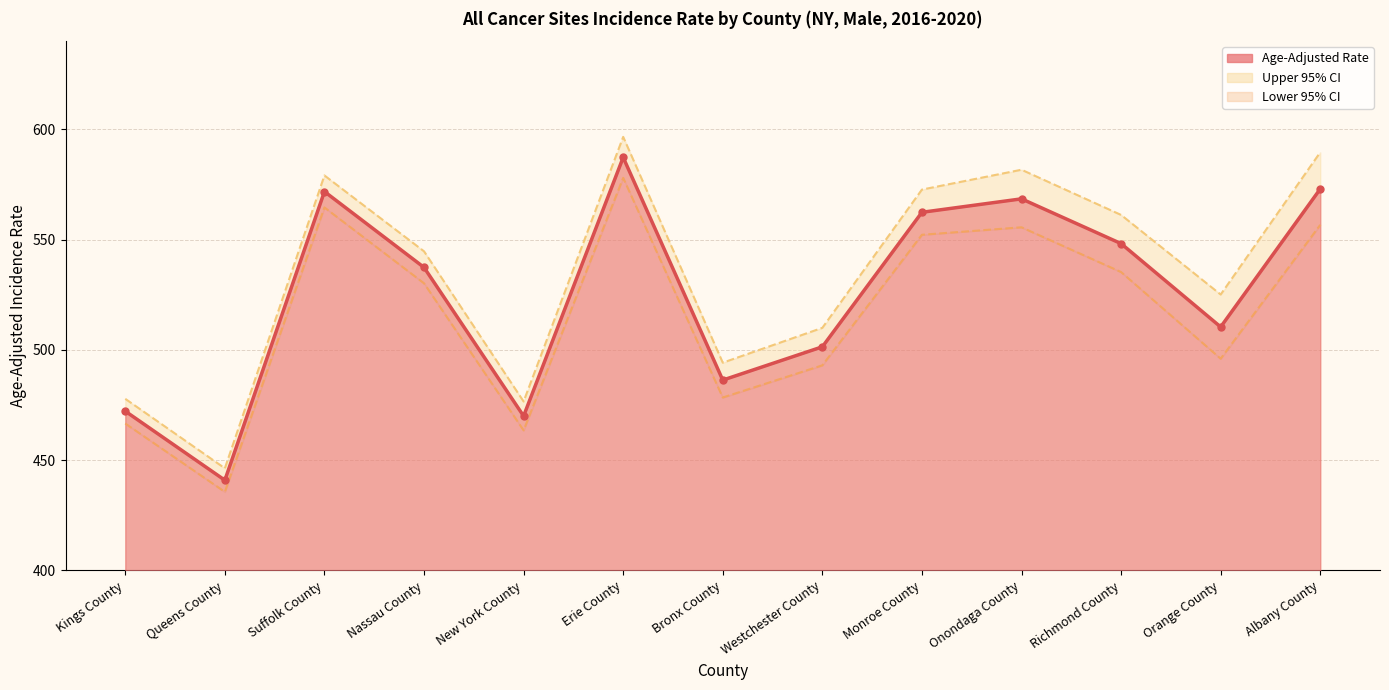

What is the total value across all series at Richmond County?

1644.7